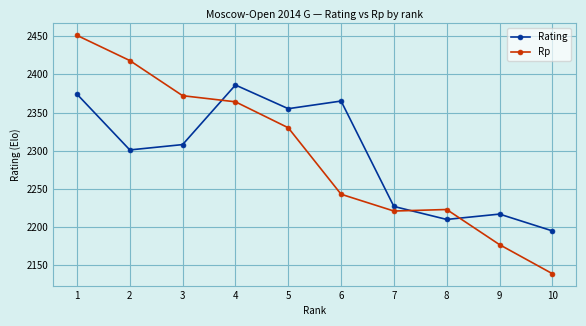

At which category is the sum across all series the highest?

1